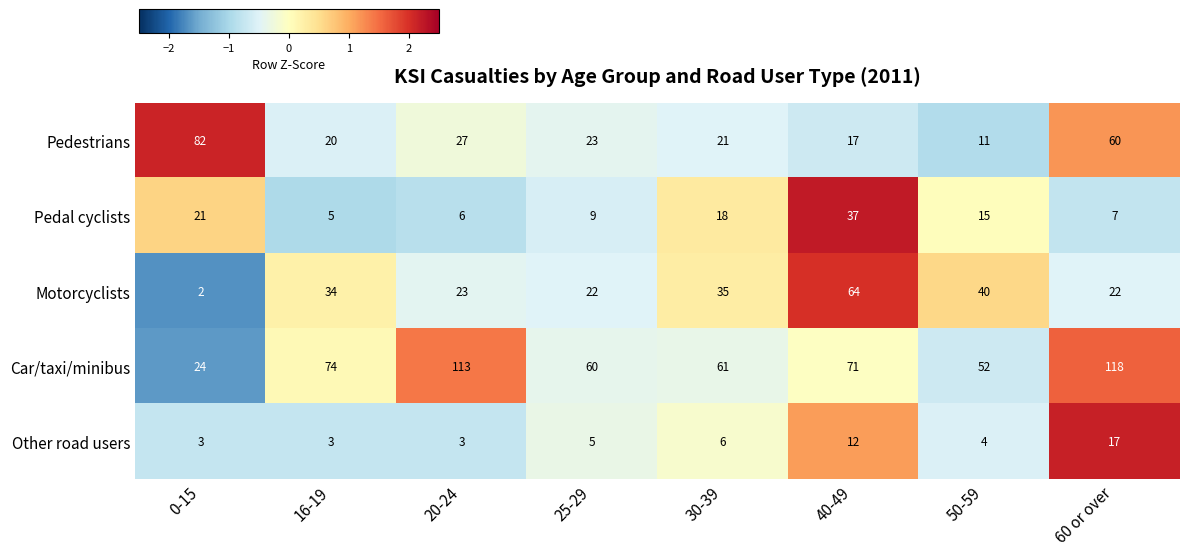

List the series in order of their peak value, highest first.

Car/taxi/minibus, Pedestrians, Motorcyclists, Pedal cyclists, Other road users